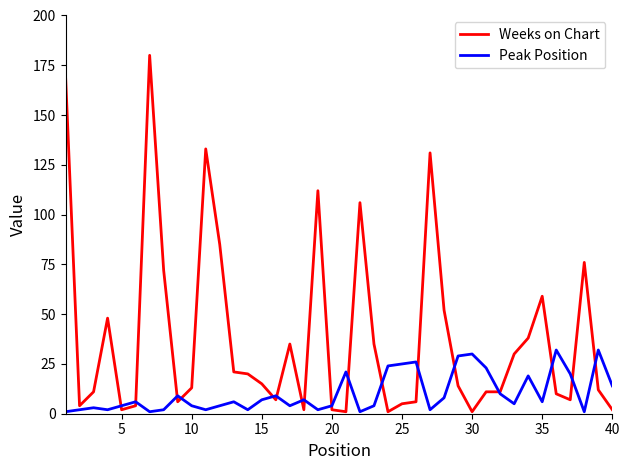

What are all the series names shown in the legend?

Weeks on Chart, Peak Position